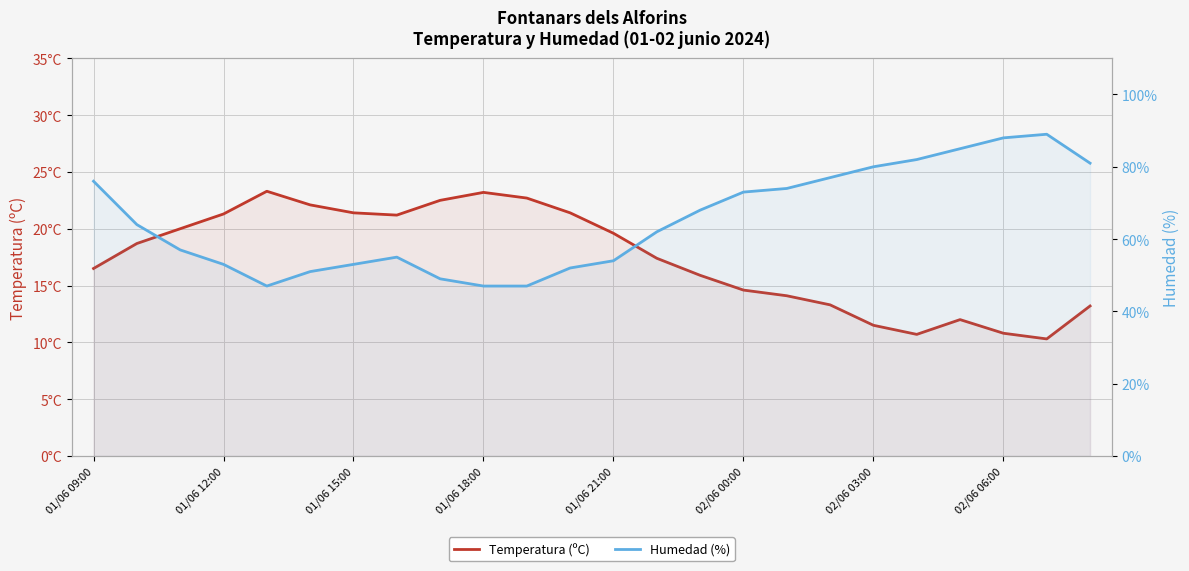

What is the sum of the Temperatura (ºC) values at 19 and 02/06 03:00?

32.1